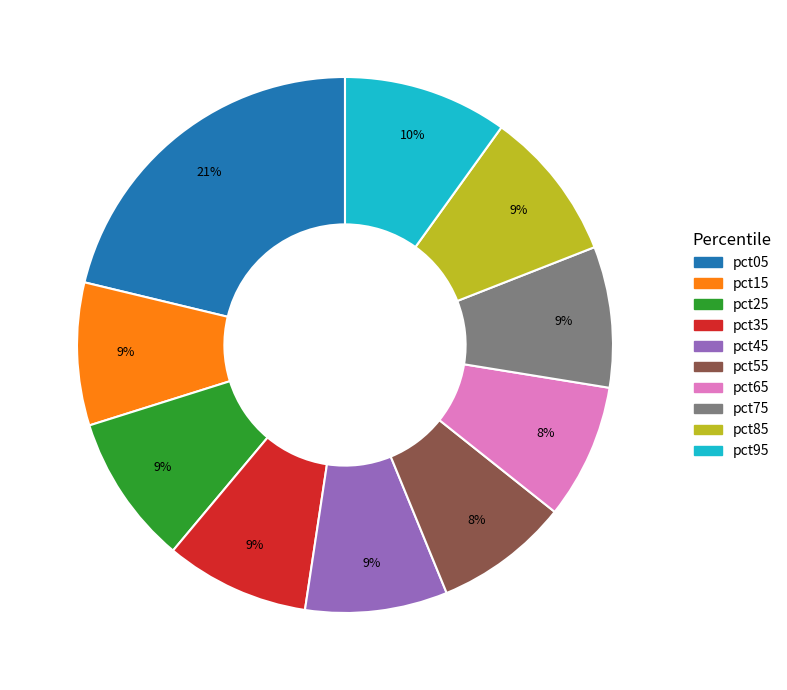

To the nearest percent, what is the combined percentage of pct15 and pct85?

18%